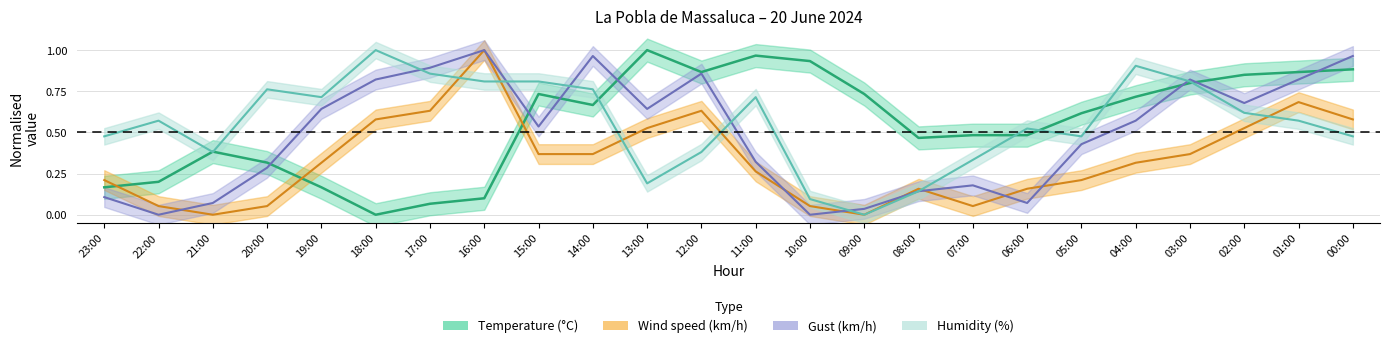

How many times do Wind speed (km/h) and Humidity (%) cross each other?

6